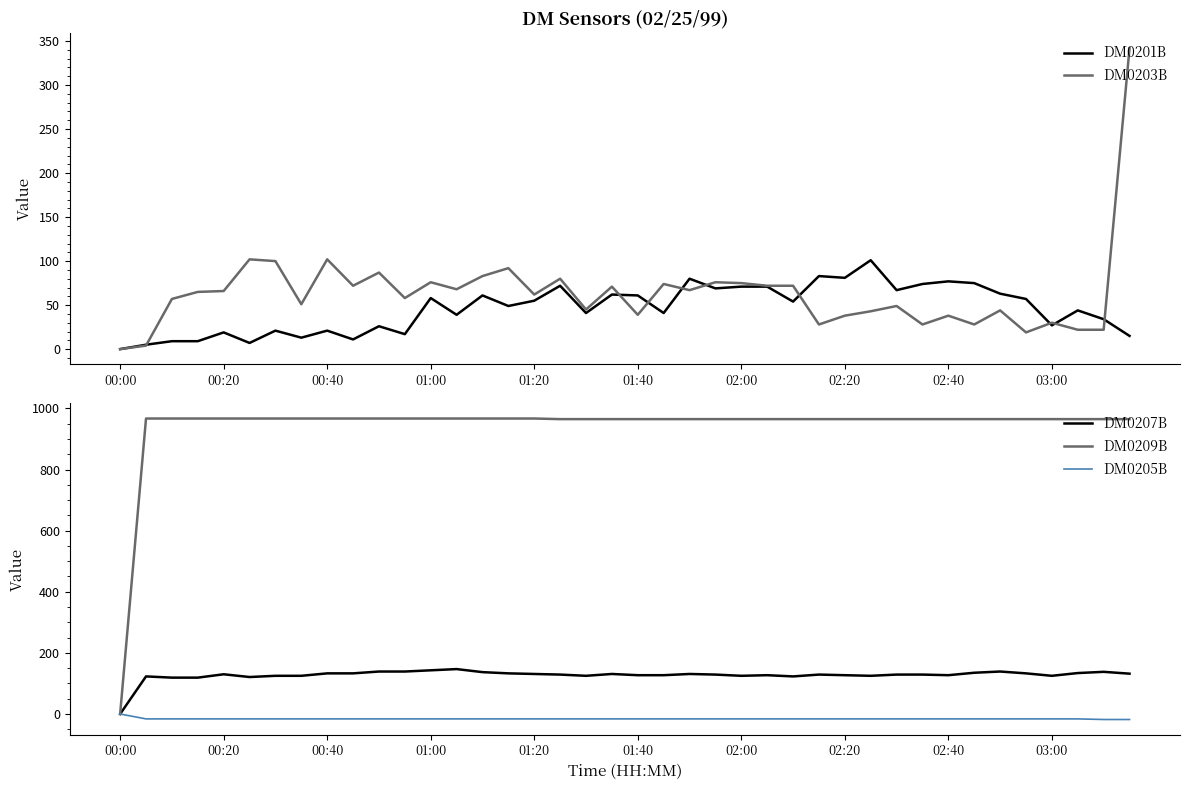

What is the highest value of the DM0207B series?

147